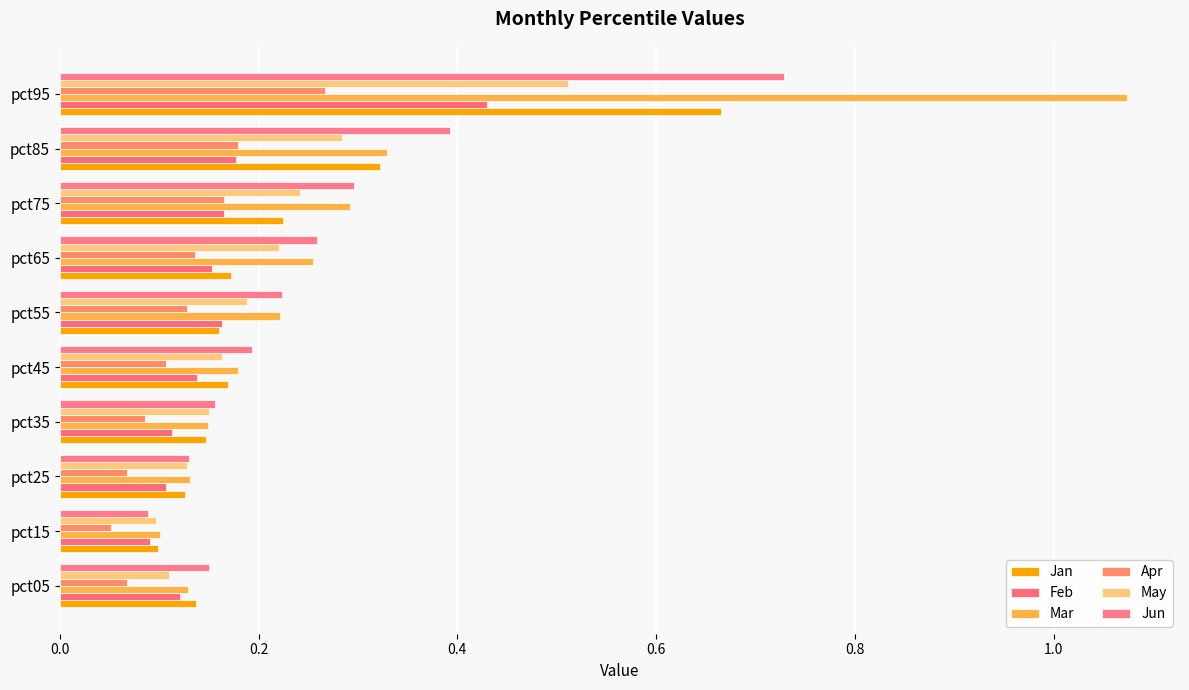

Count the number of data series in this chart.

6